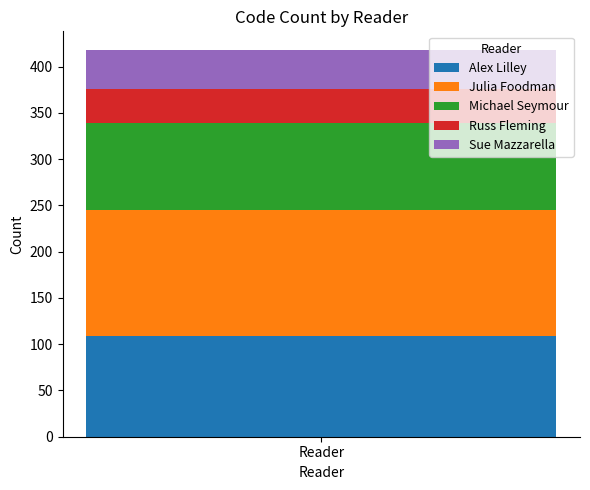

Read the Alex Lilley value at Reader.

109